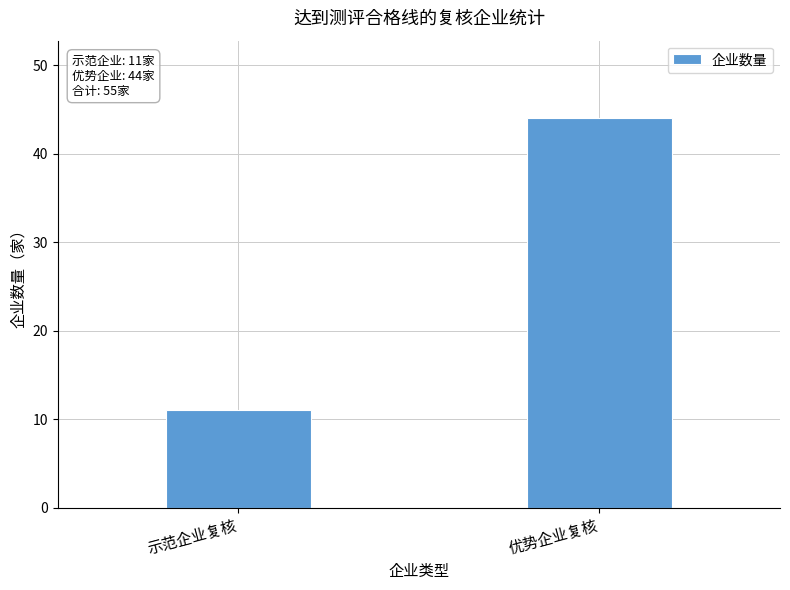

What is the ratio of the value at 优势企业复核 to the value at 示范企业复核?

4.0